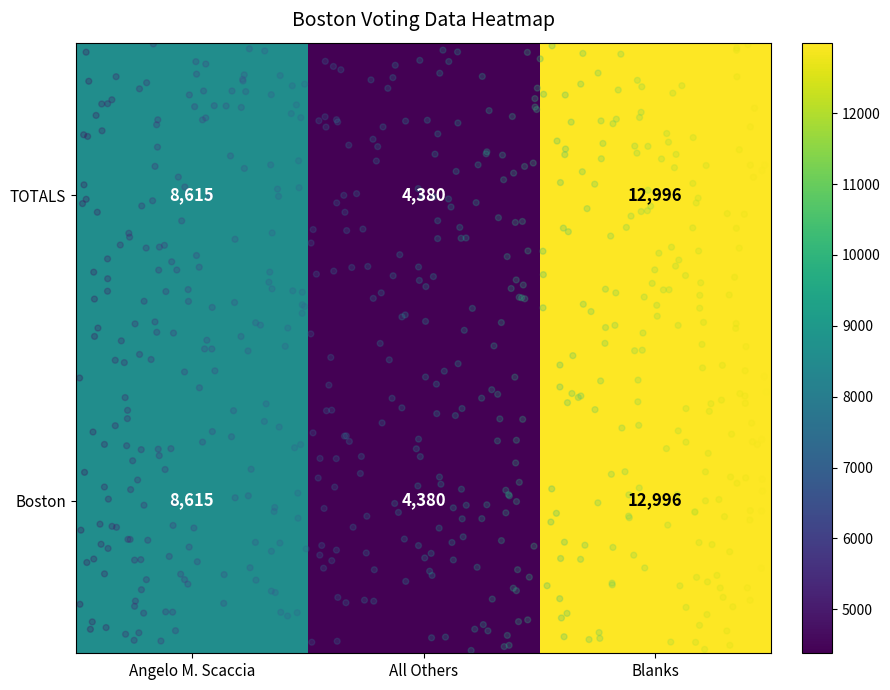

Which category has the lowest value across all series?

All Others